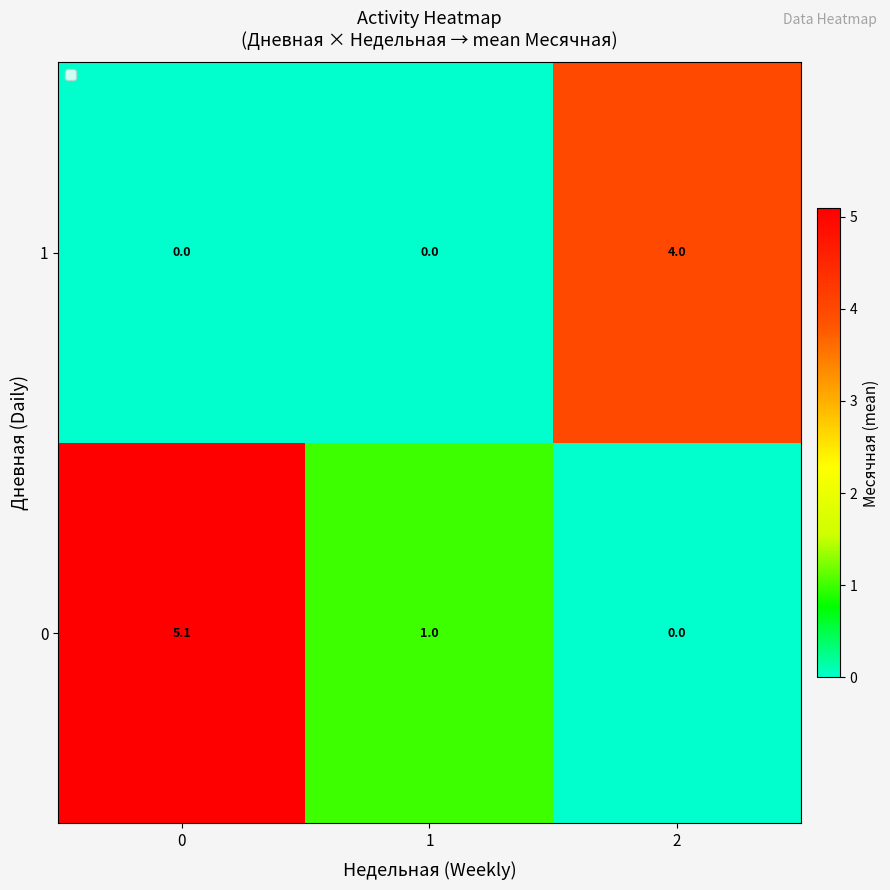

What is the difference between the maximum and minimum values in the 1 series?

4.0